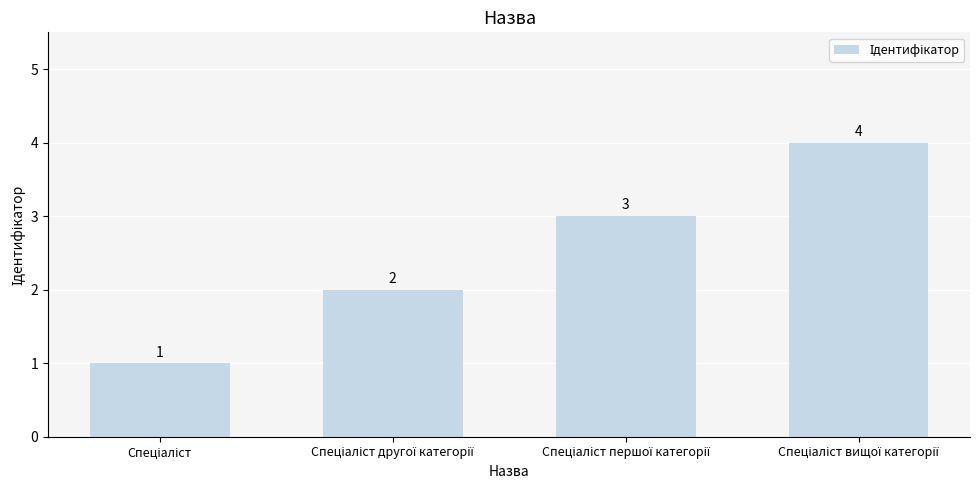

Are the bars horizontal?

No